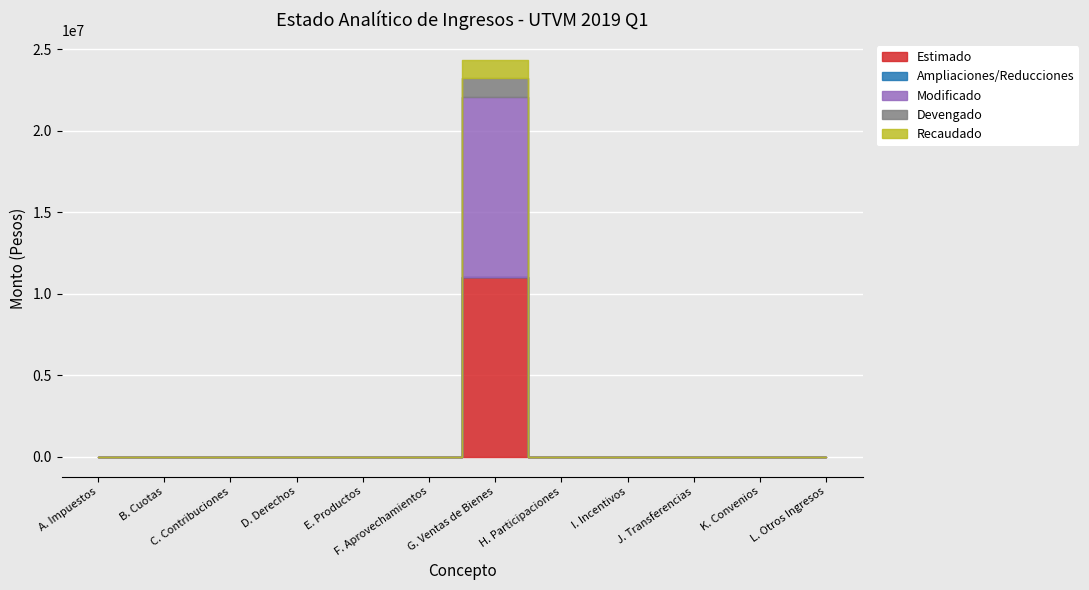

How many values in the Ampliaciones/Reducciones series exceed 0?

1